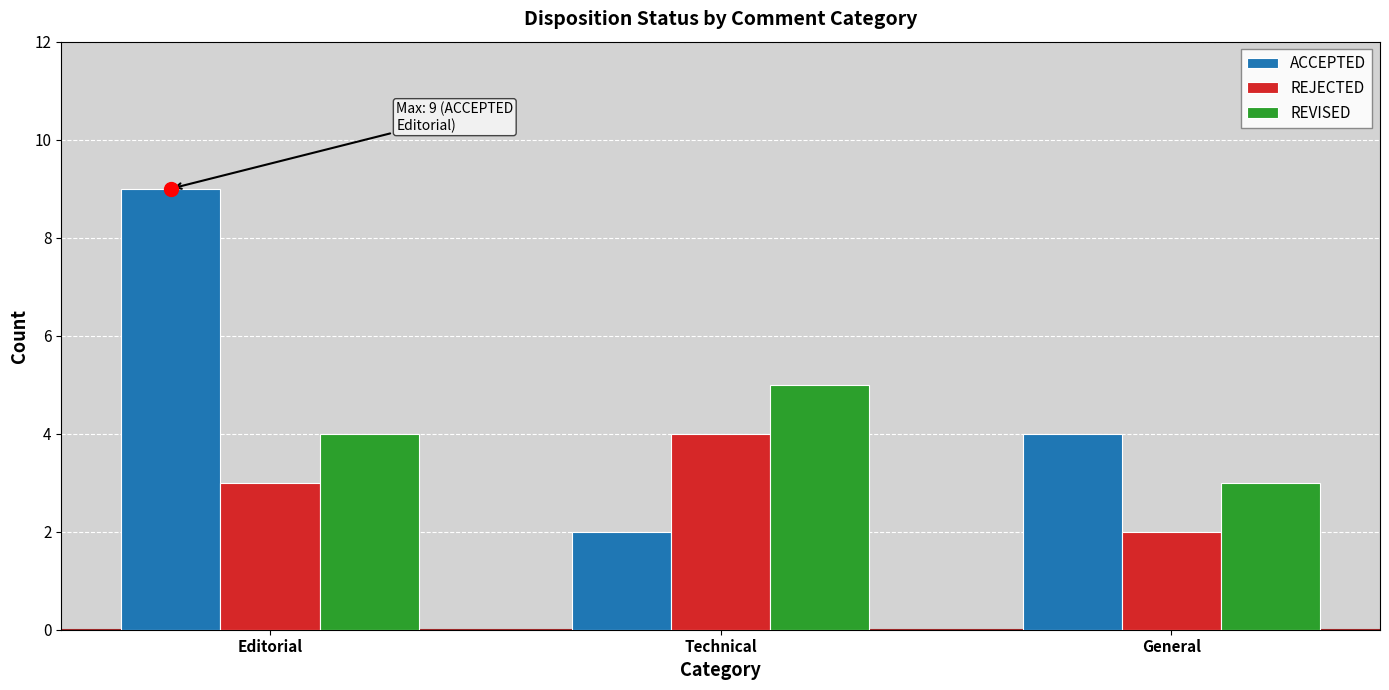

What is the difference between the maximum and minimum values in the REVISED series?

2